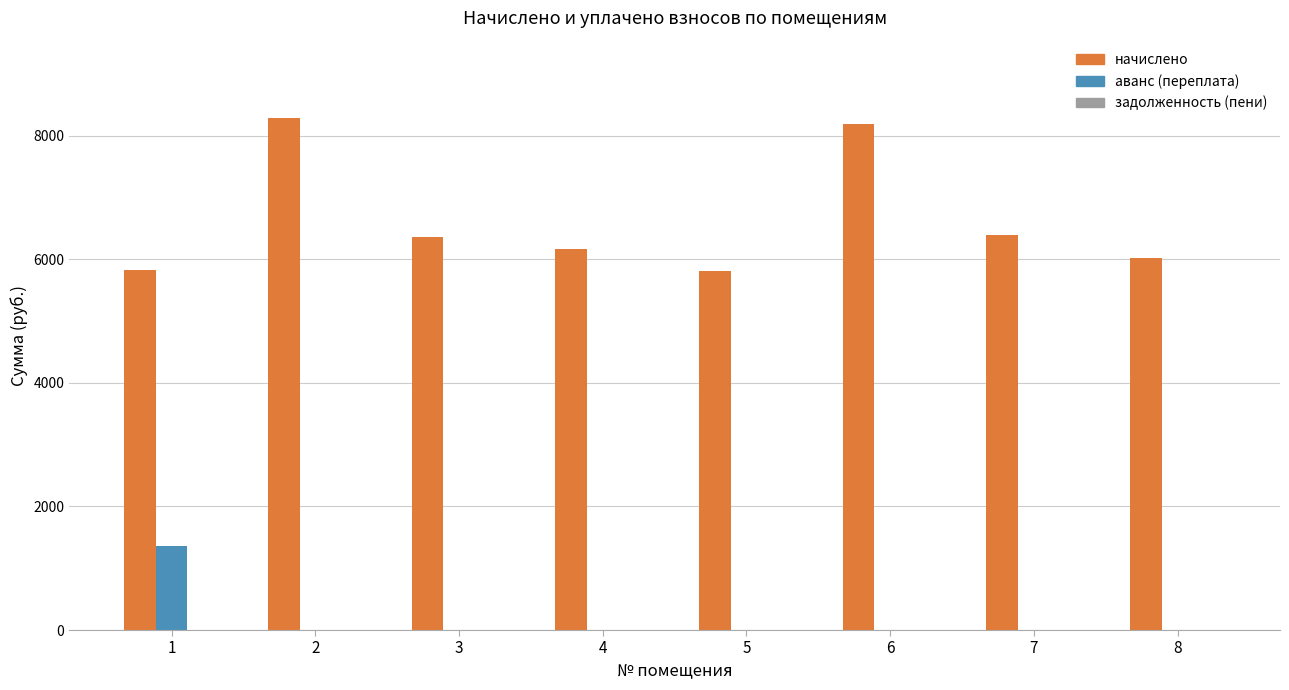

What is the spread (max minus min) of values at 4?

6162.8